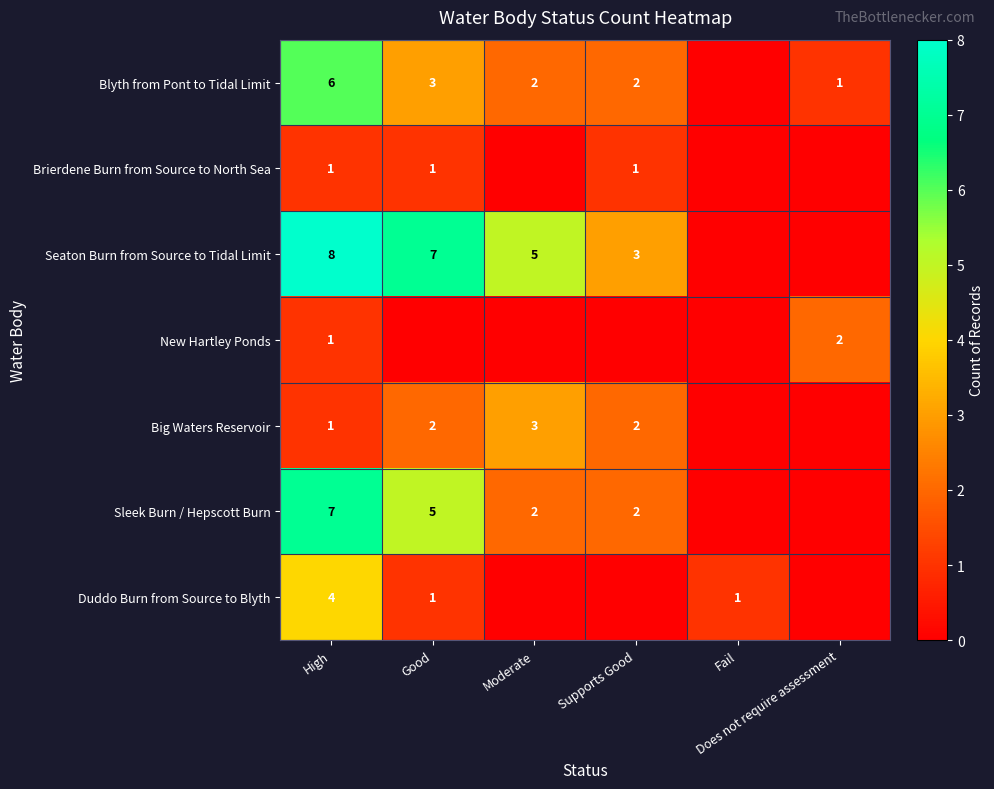

Between High and Good, which series saw the biggest shift?

Blyth from Pont to Tidal Limit